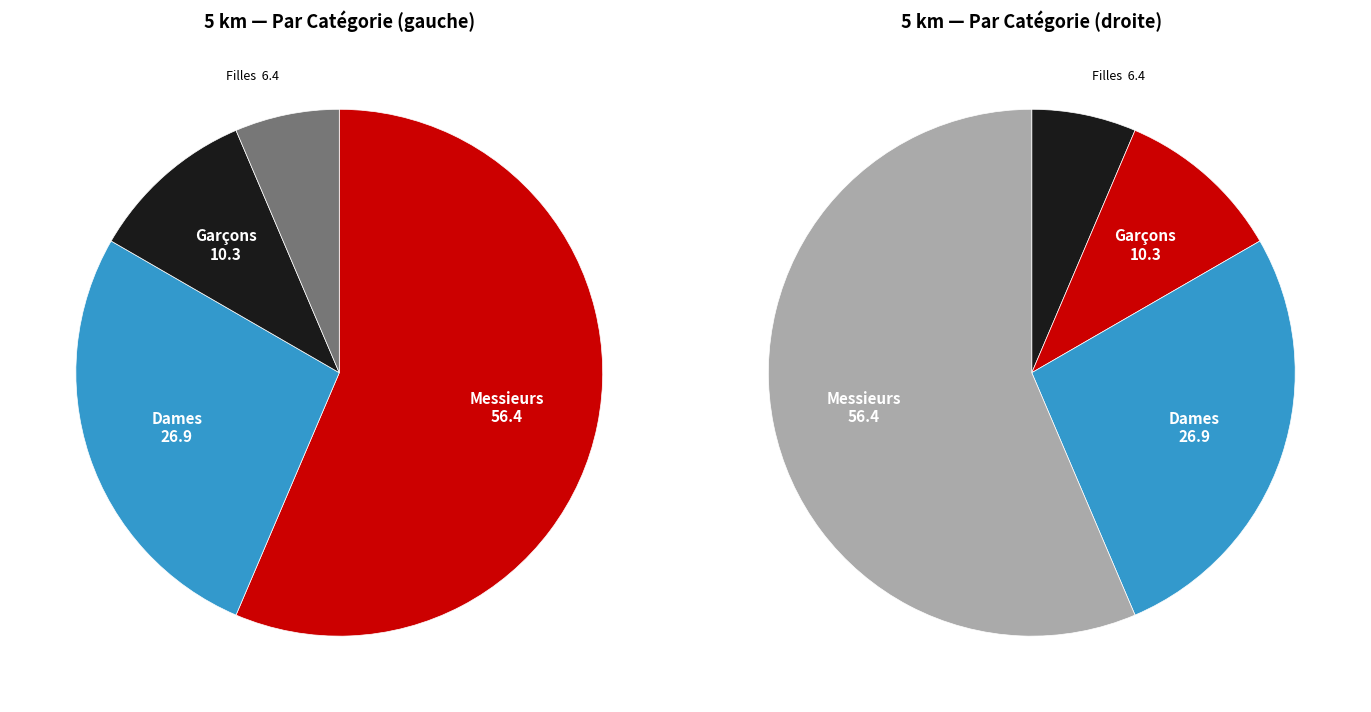

How many segments does this pie chart have?

4